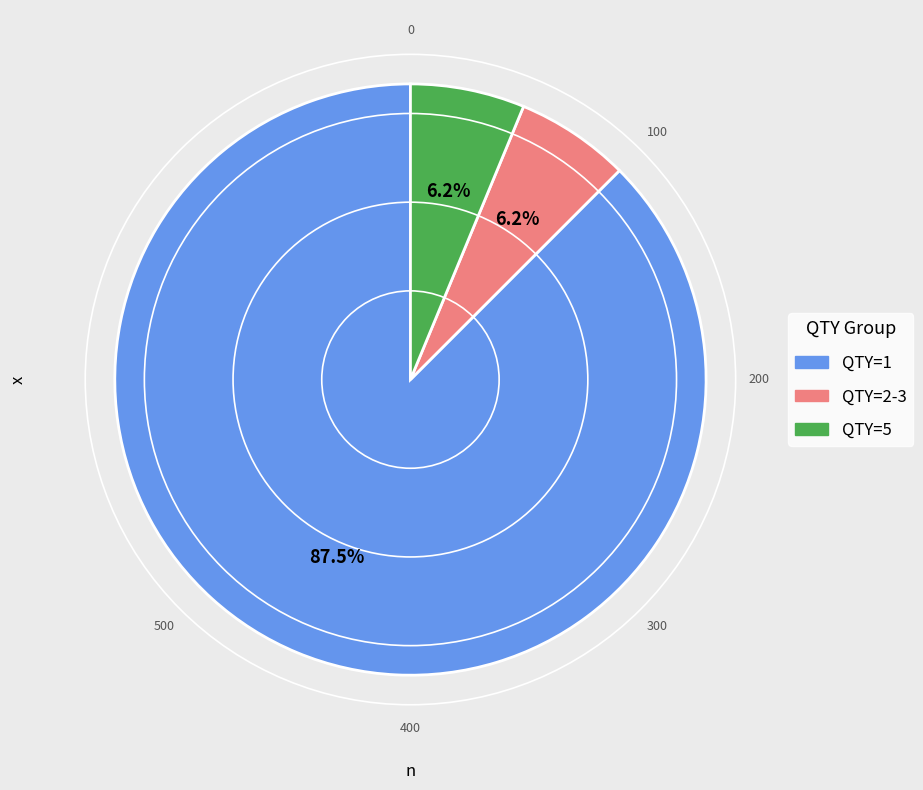

To the nearest percent, what is the difference between the largest and smallest slice percentages?

81%